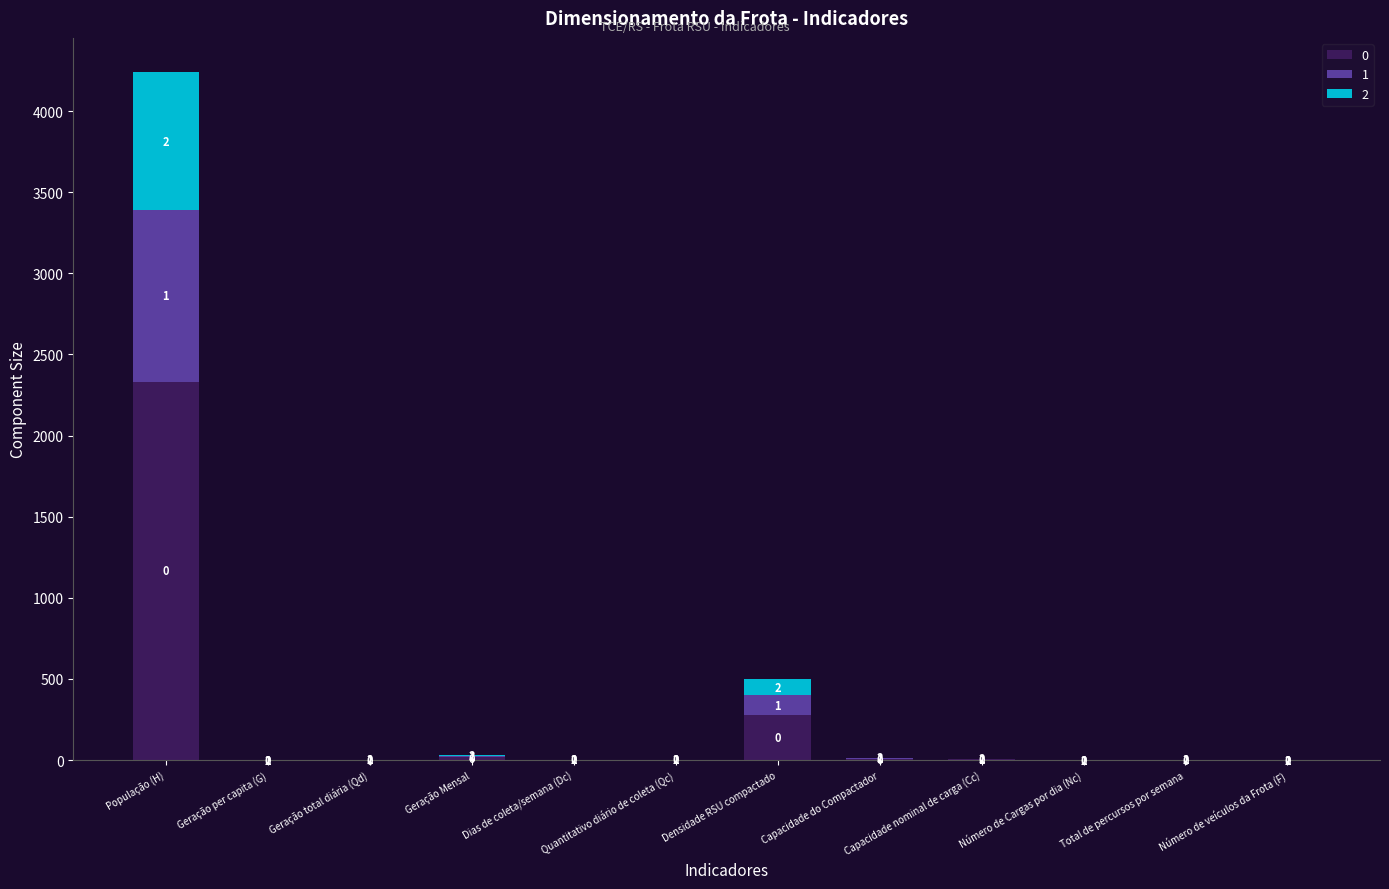

What are all the series names shown in the legend?

0, 1, 2